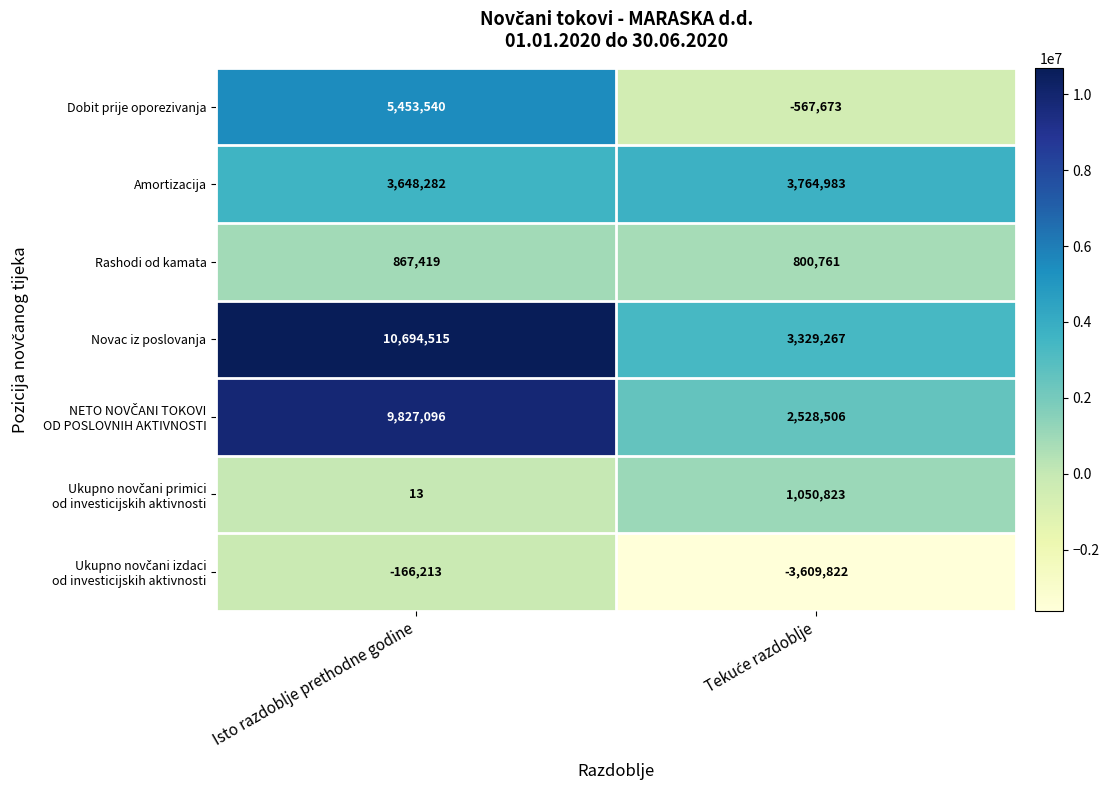

Is it true that Amortizacija equals 2298028 at Isto razdoblje prethodne godine?

False